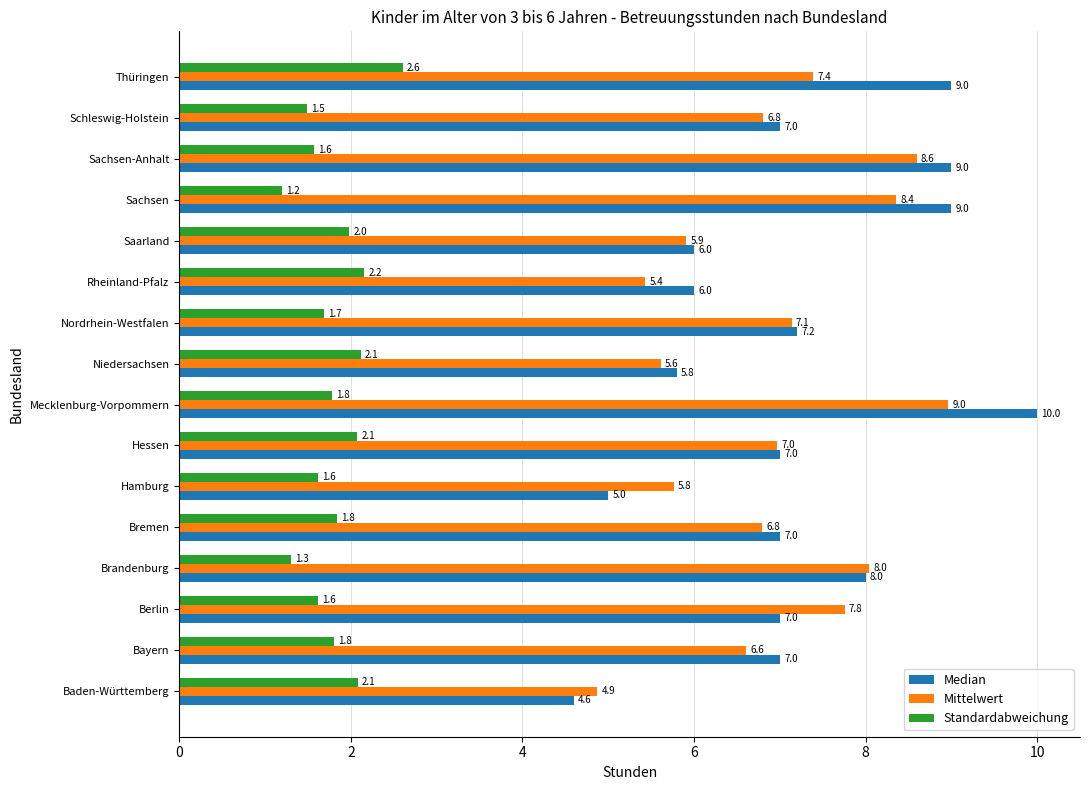

What is the difference between the maximum and minimum values in the Median series?

5.4